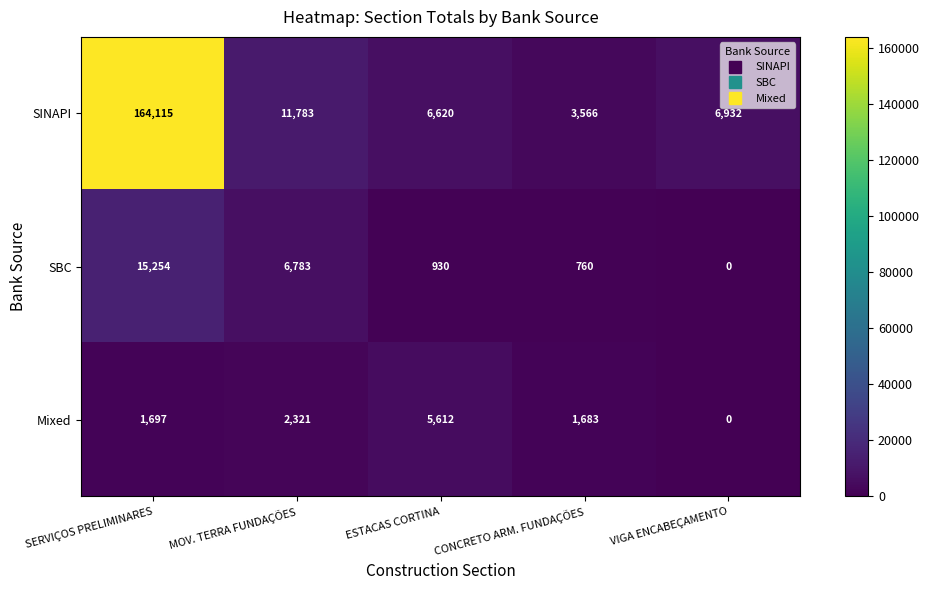

At which category does the chart reach its minimum across all series?

VIGA ENCABEÇAMENTO